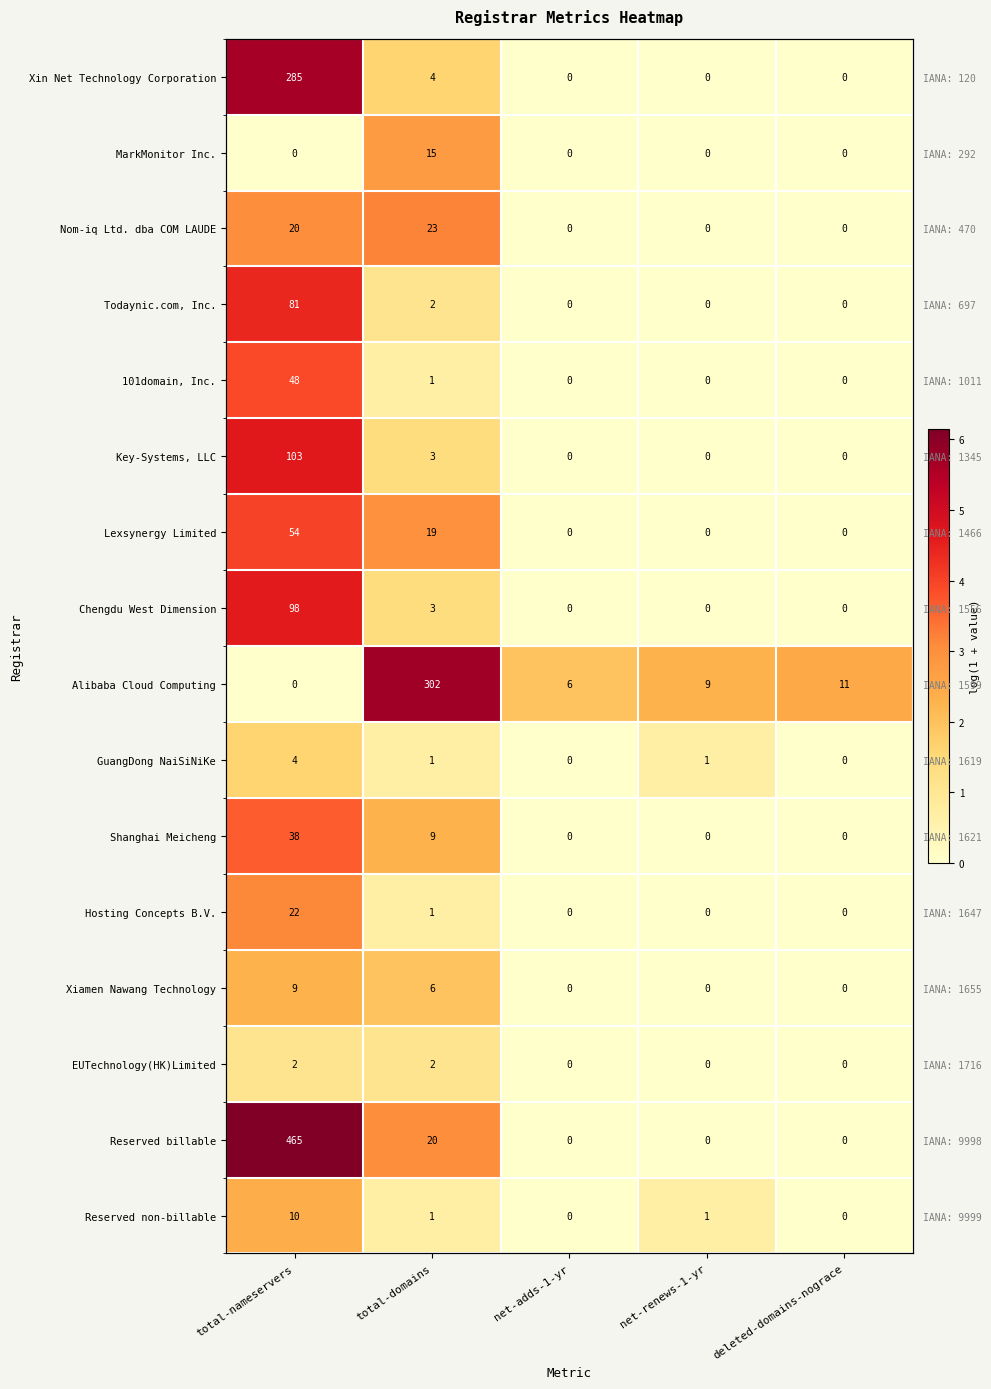

How many values in the Reserved billable series exceed 0?

2